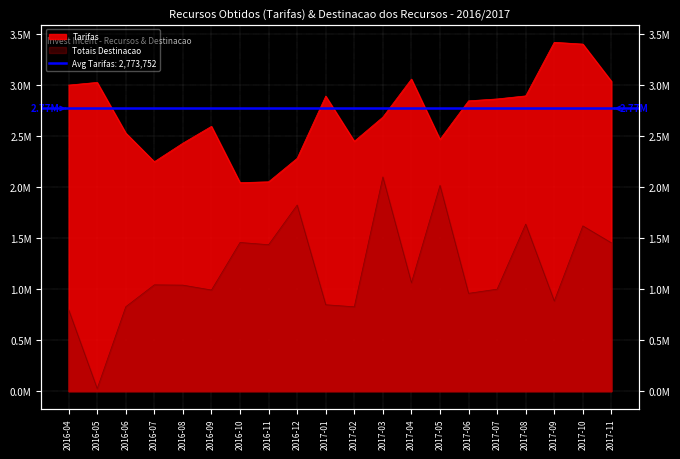

What is the spread (max minus min) of values at 2016-07?

1207646.2